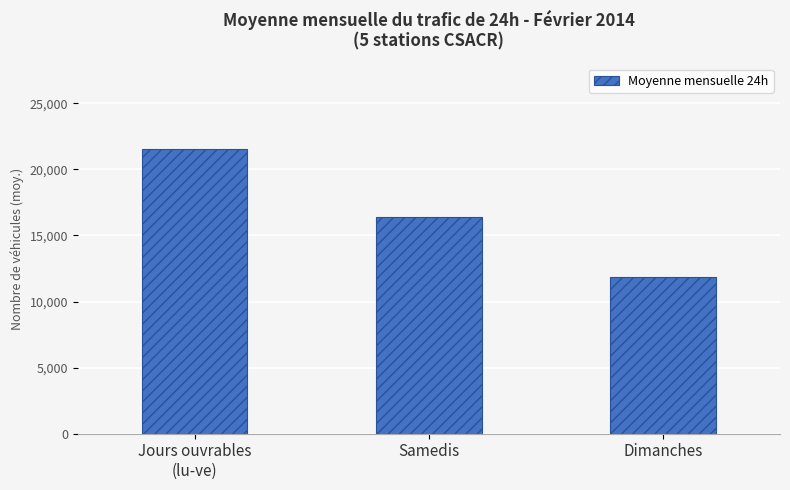

How many data points are less than 16395?

1